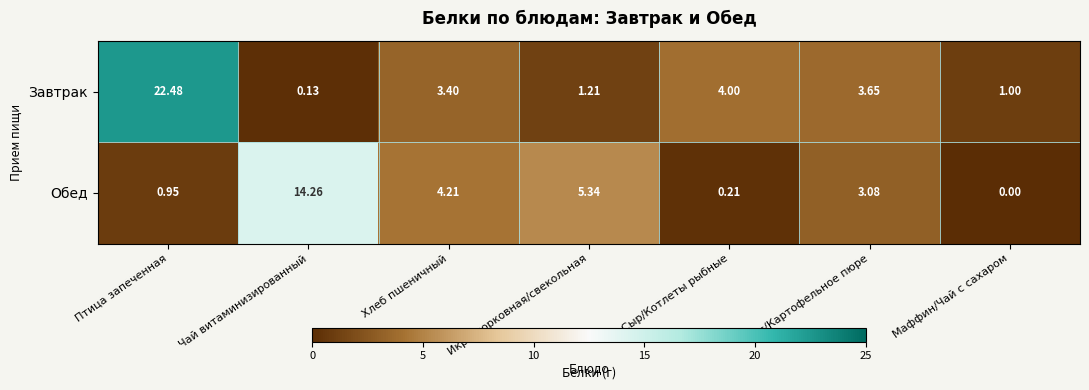

At which label is Обед closest to 7?

Икра морковная/свекольная